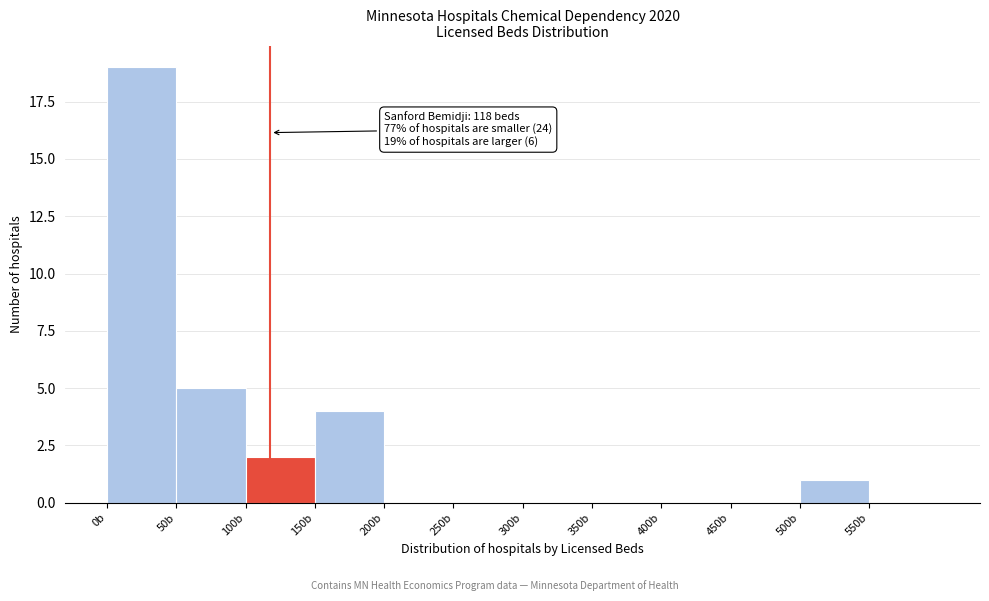

Which range on the x-axis has the tallest bar?

0 to 50